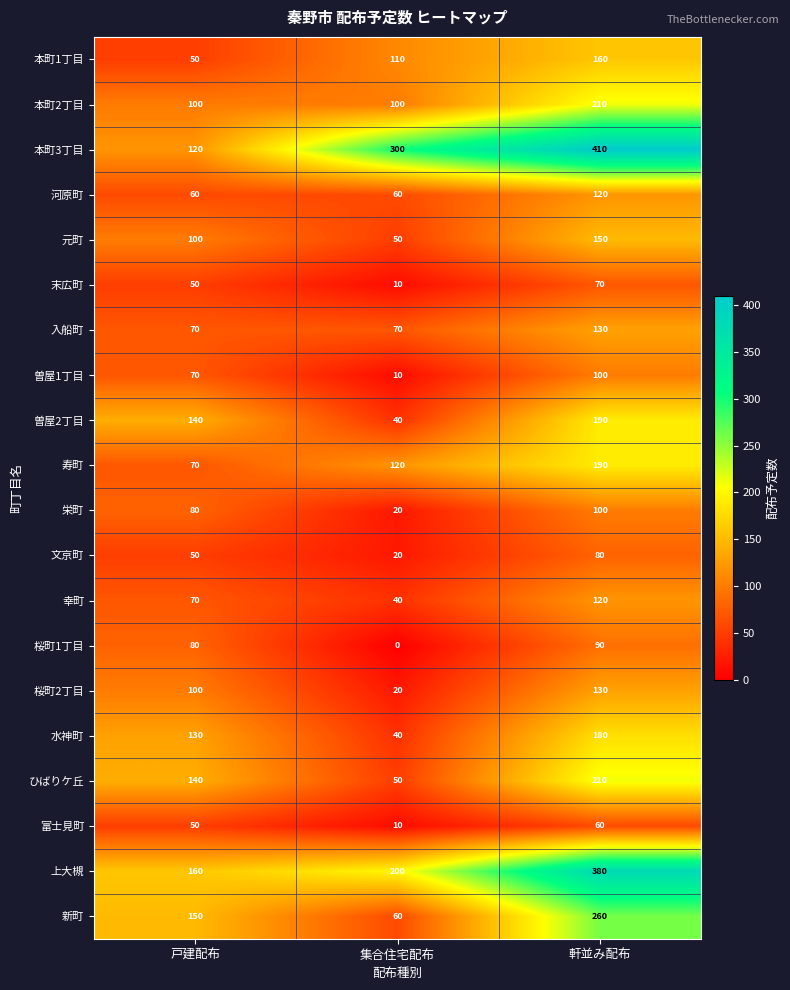

Which category has the highest value across all series?

軒並み配布